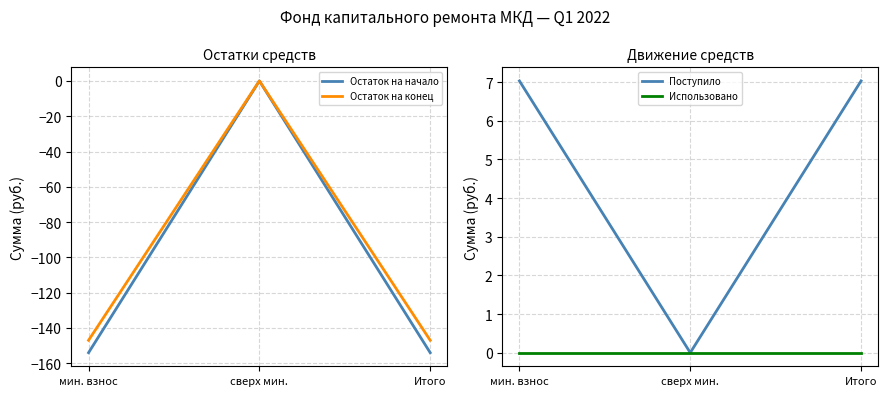

Which label corresponds to the smallest value in the chart?

мин. взнос